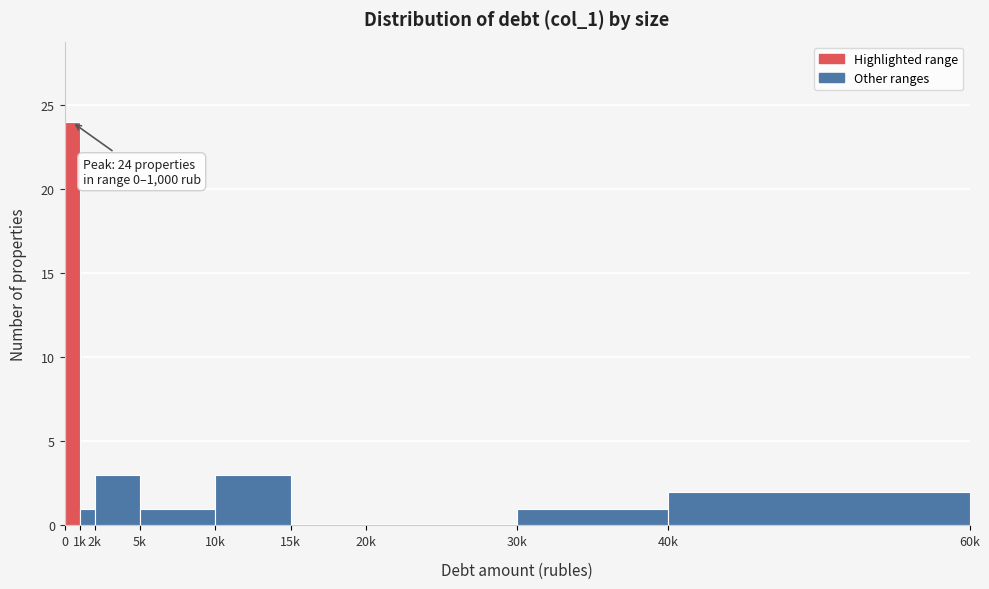

Reading right to left, transcribe all the data shown in this chart.

40k=2	30k=1	20k=0	15k=0	10k=3	5k=1	2k=3	1k=1	0=24